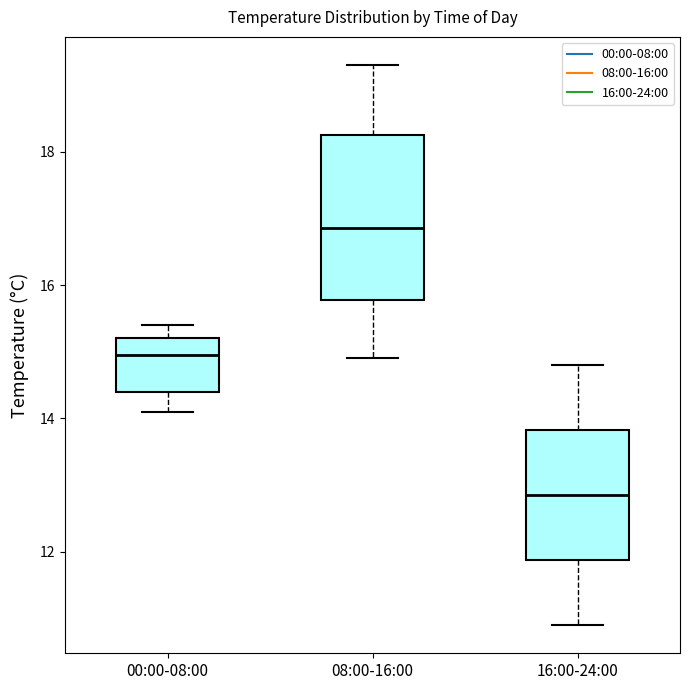

Which box's median line is the lowest?

16:00-24:00